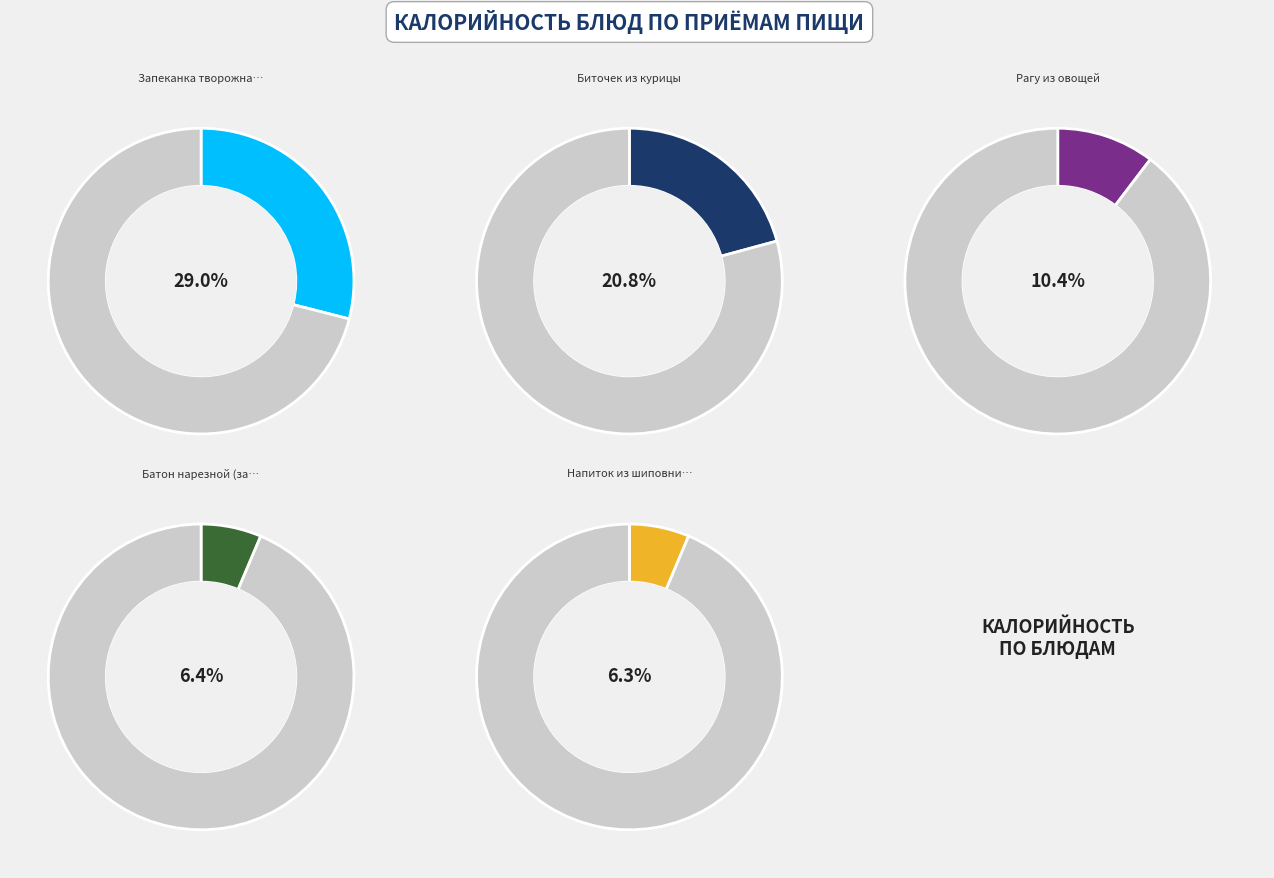

To the nearest percent, what portion does Запеканка творожная represent?

29%